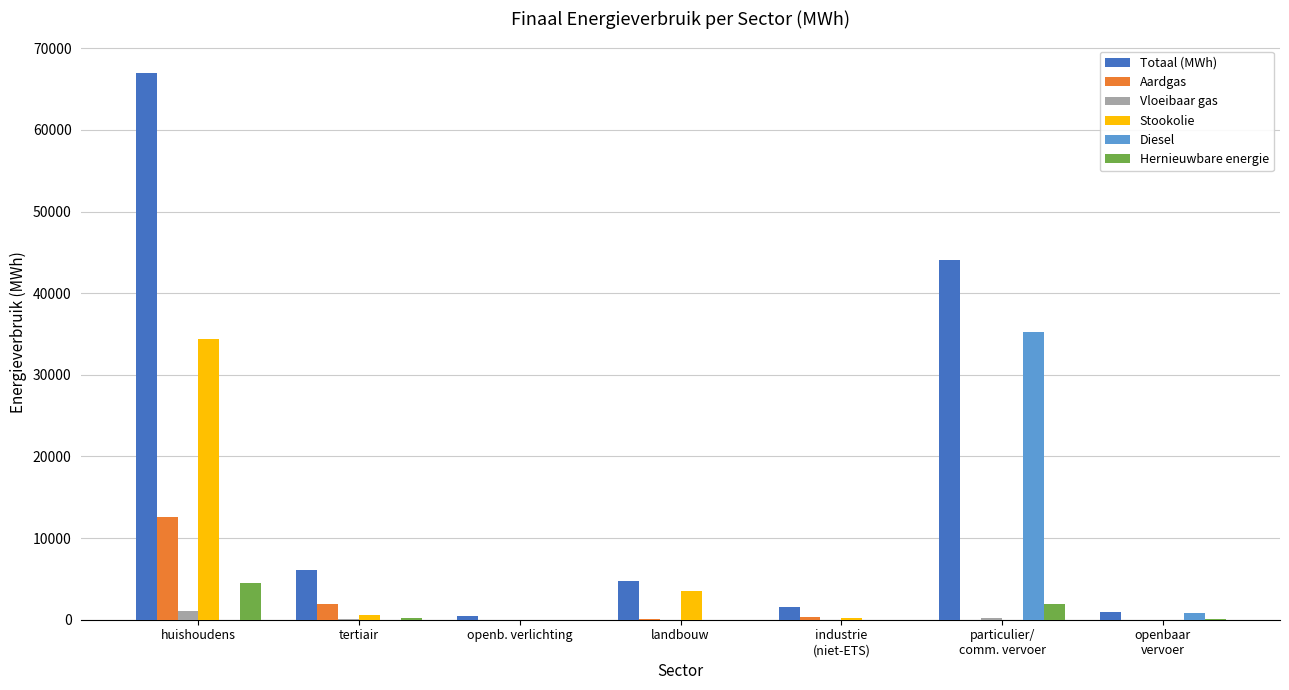

Are the bars horizontal?

No